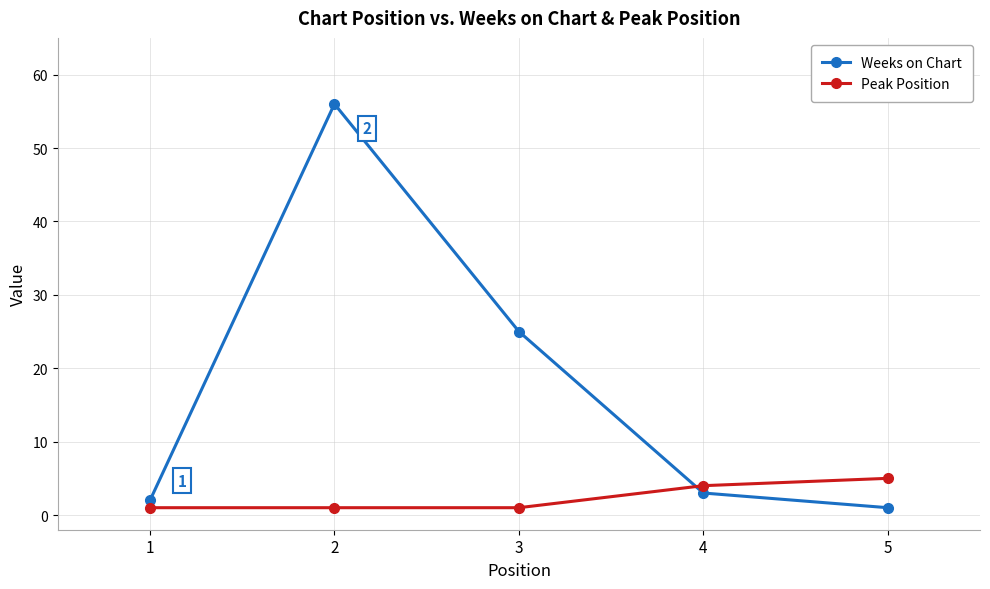

Reading left to right, extract all data points from this chart.

Weeks on Chart: 2	56	25	3	1
Peak Position: 1	1	1	4	5